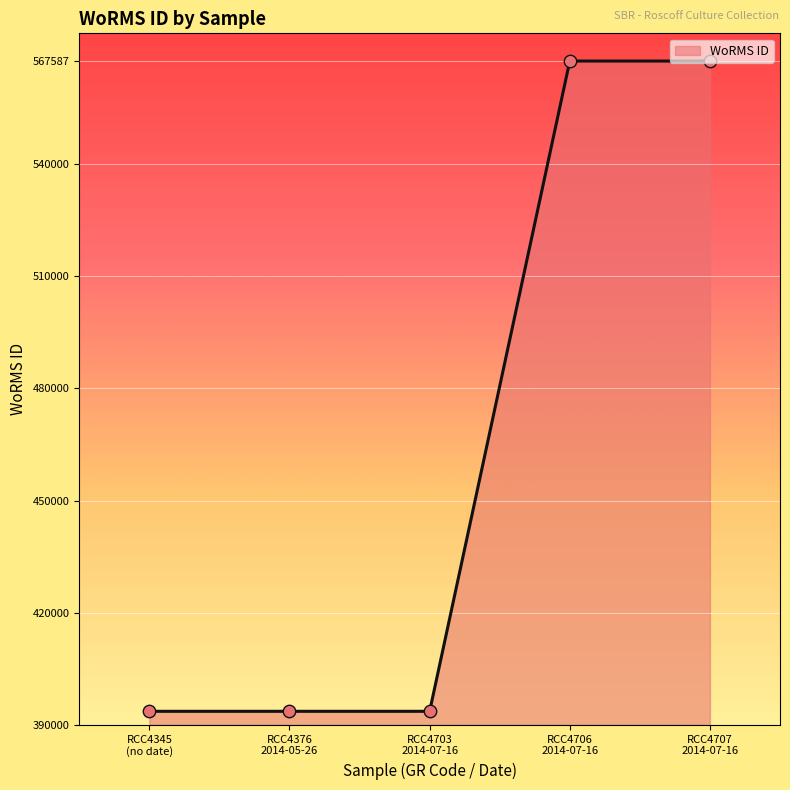

What is the average value?

463204